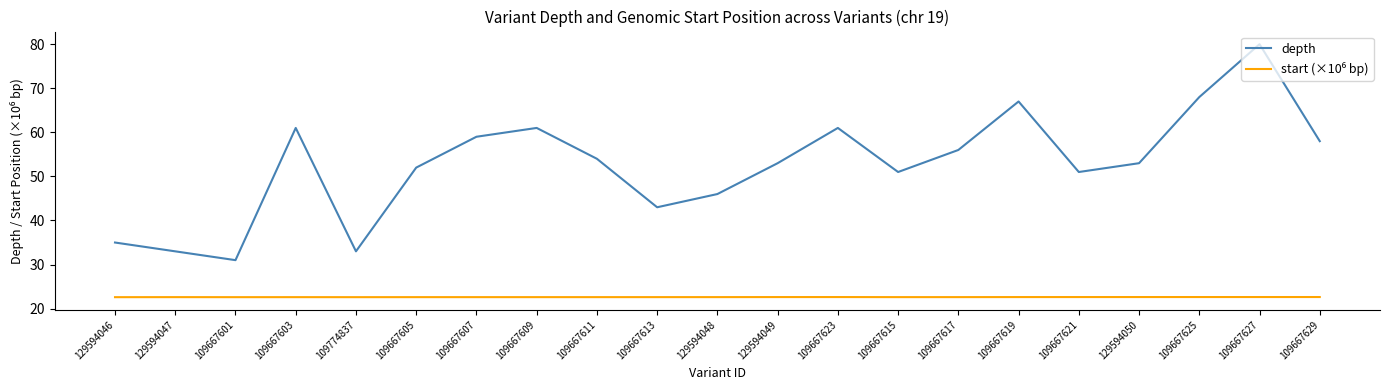

Is it true that depth equals 61.0 at 109667603?

True